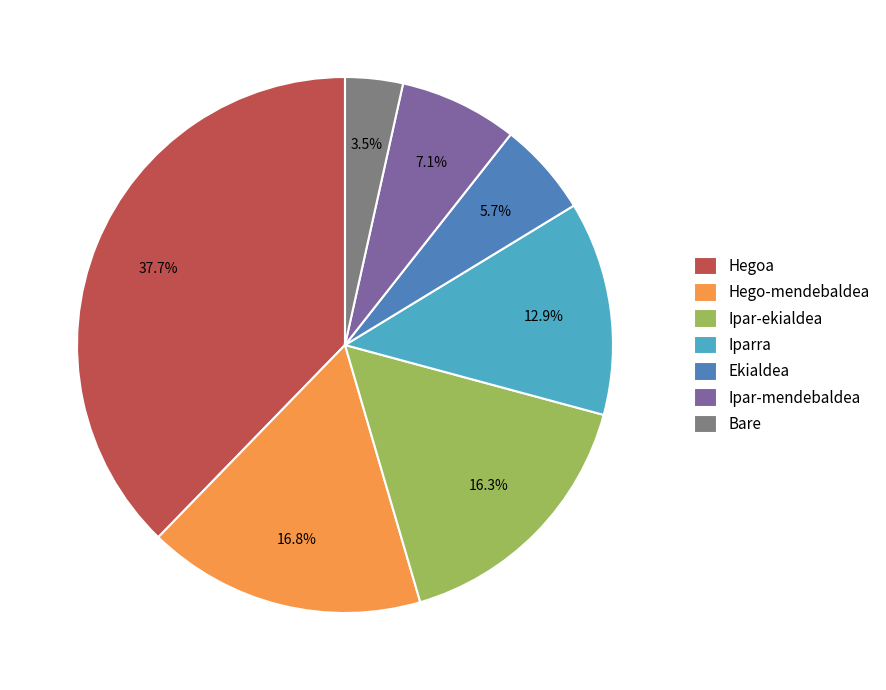

To the nearest percent, what is the average slice percentage?

14%